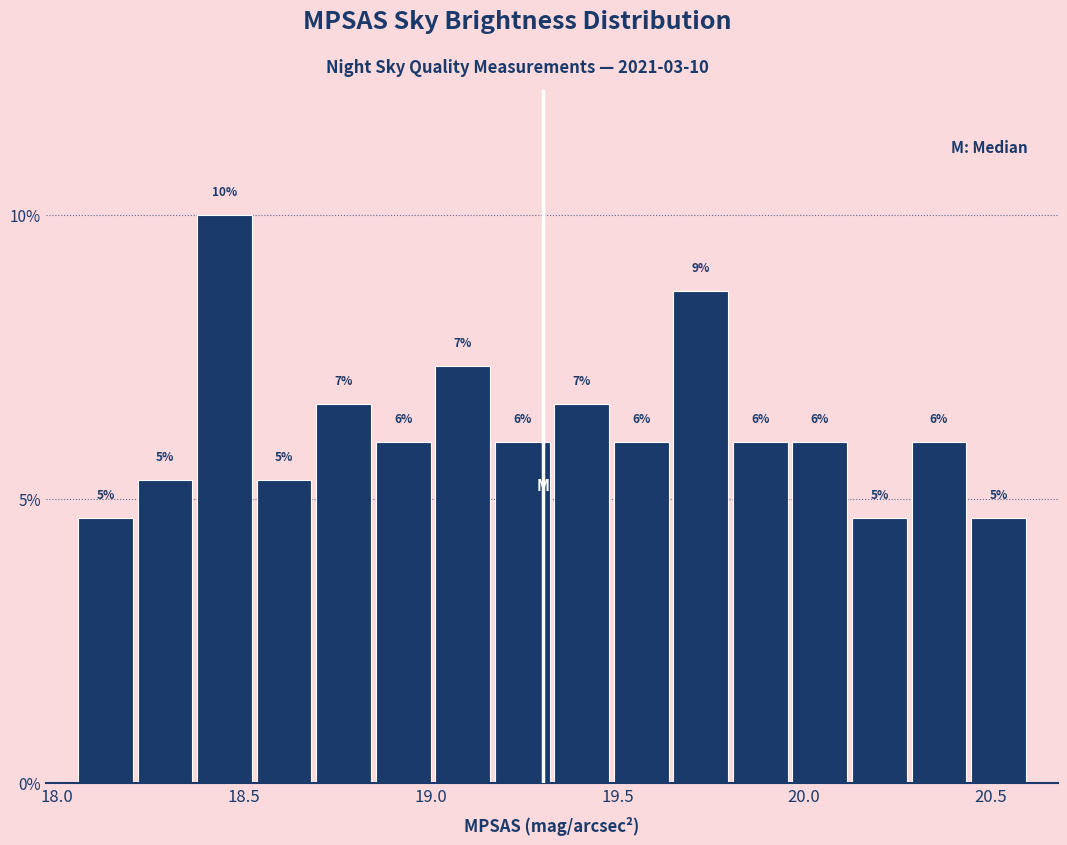

Read against the x-axis, roughly where is the centre of the tallest bar?

18.45